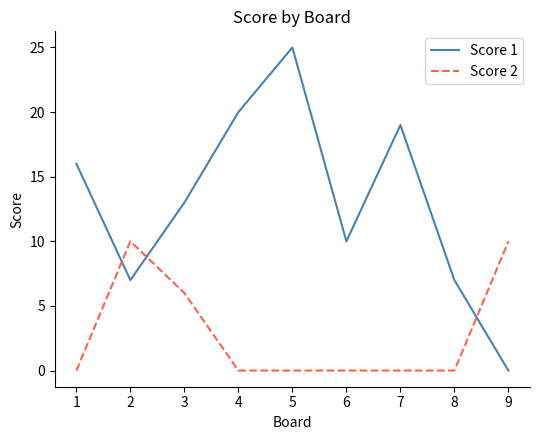

How many lines are shown in the chart?

2